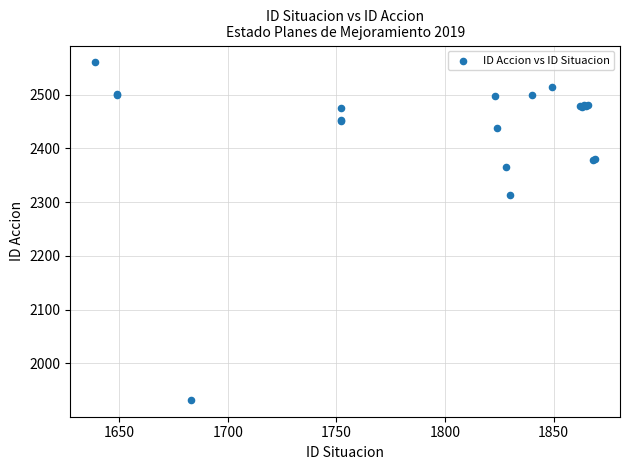

What Y value in the scatter plot is closest to 2246?

2314